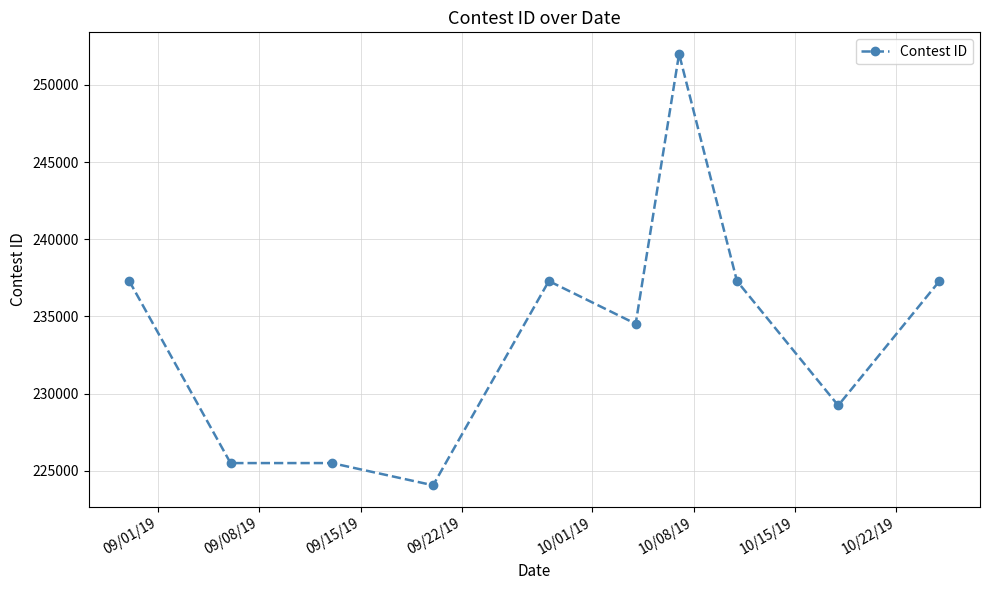

What is the smallest value displayed?

224066